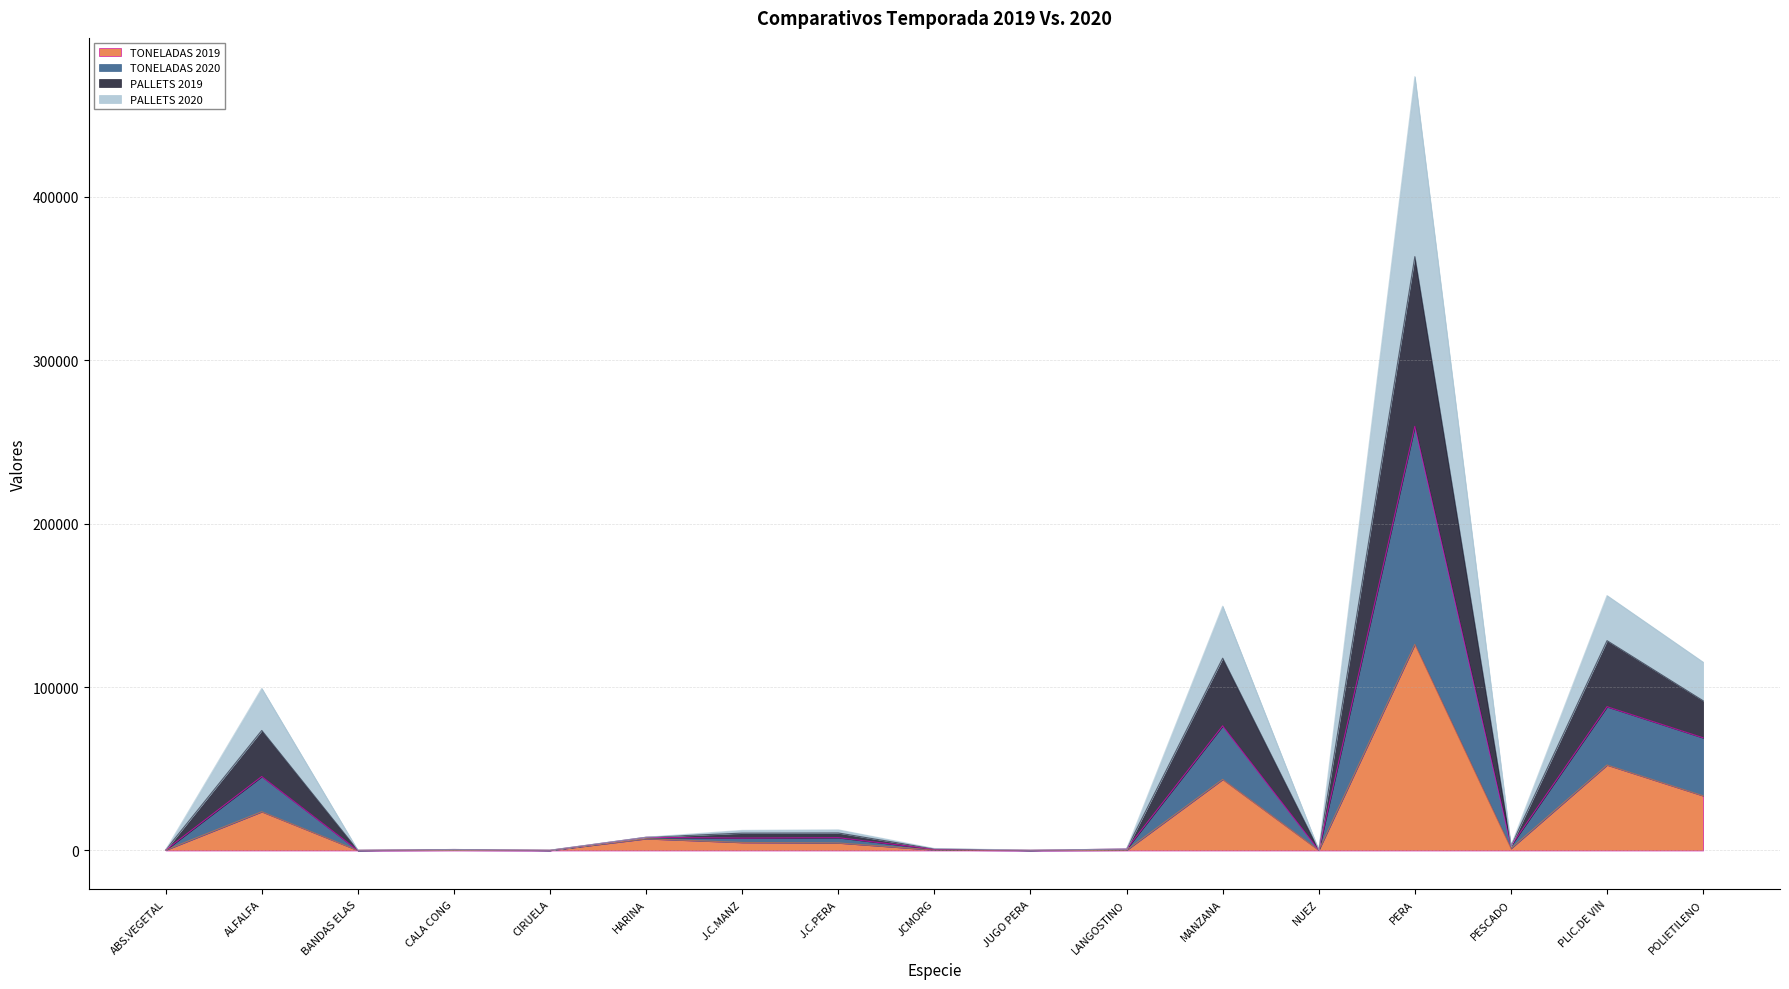

Which has a higher value, PESCADO or BANDAS ELAS?

PESCADO